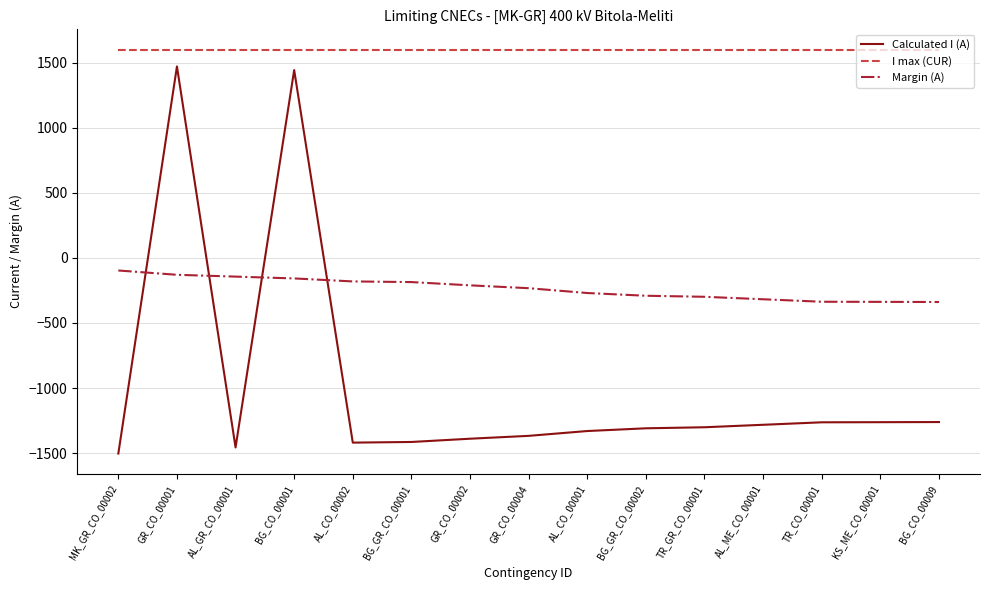

What is the minimum value for Margin (A)?

-339